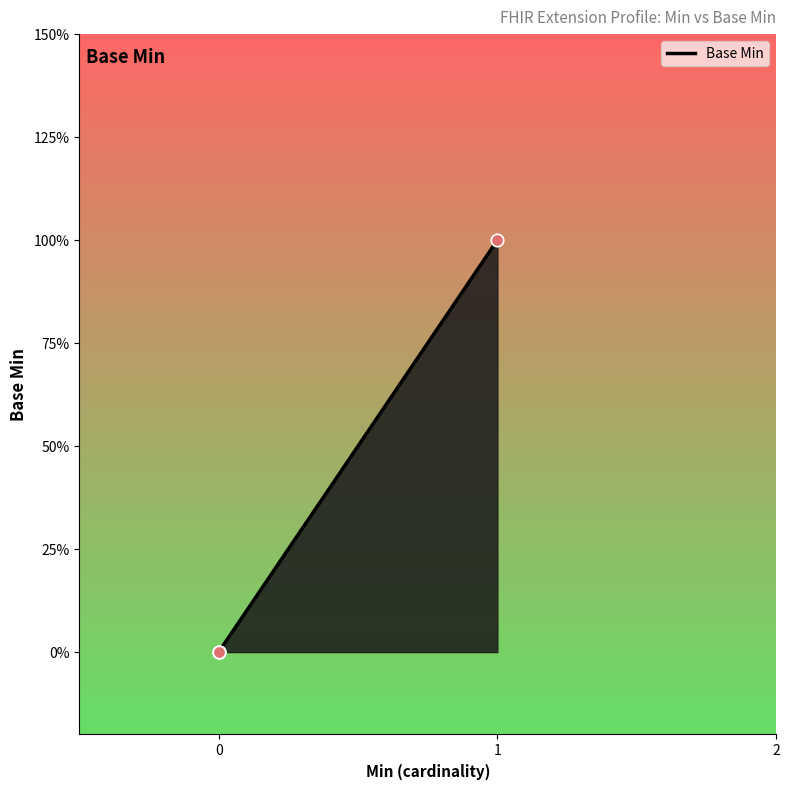

What is the change in value from 0 to 1?

+1